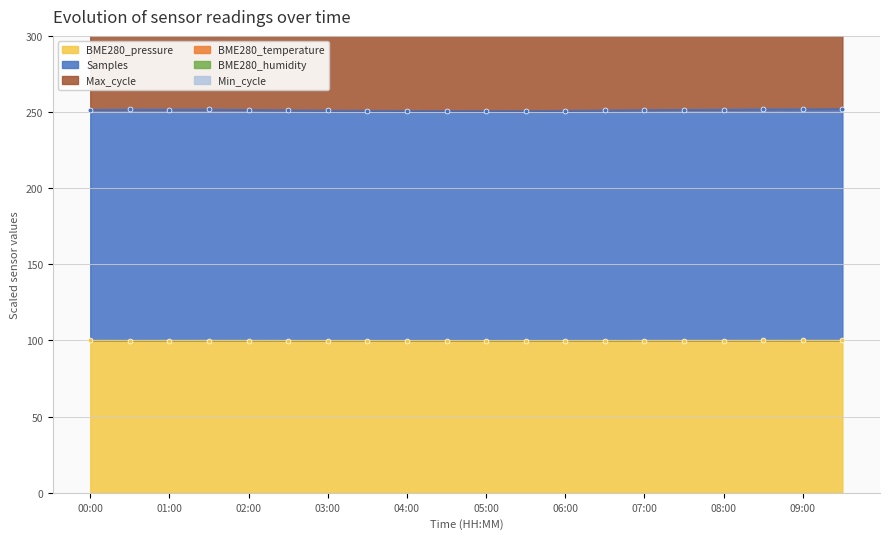

What is the value of the Samples point at the 18th from the left?

251.8